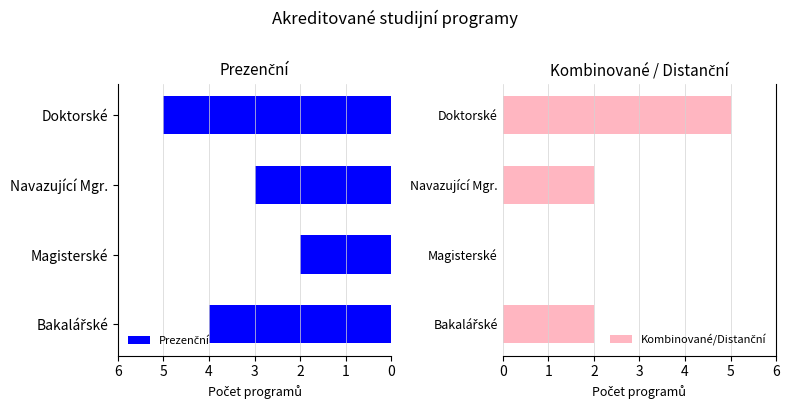

List the series in order of their peak value, highest first.

Prezenční, Kombinované/Distanční